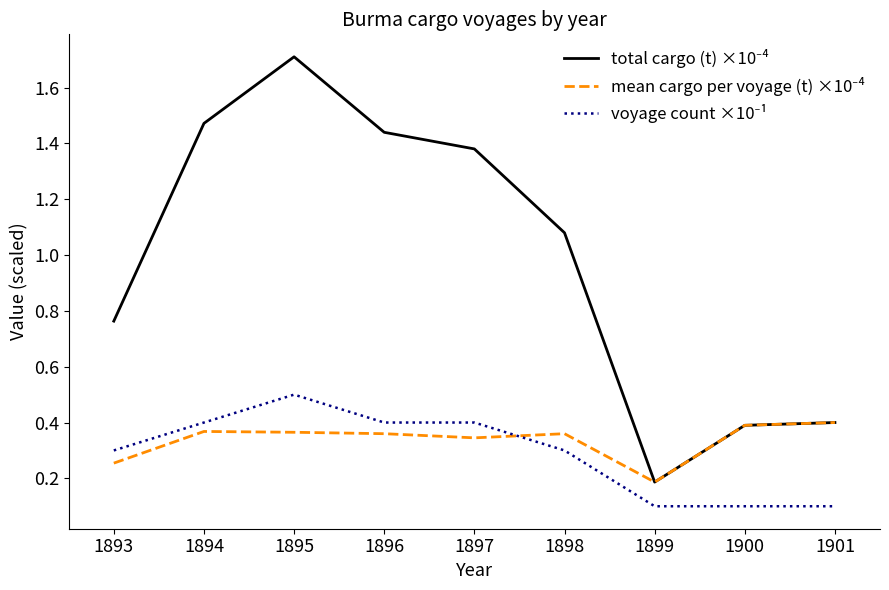

At which category is the sum across all series the highest?

1895